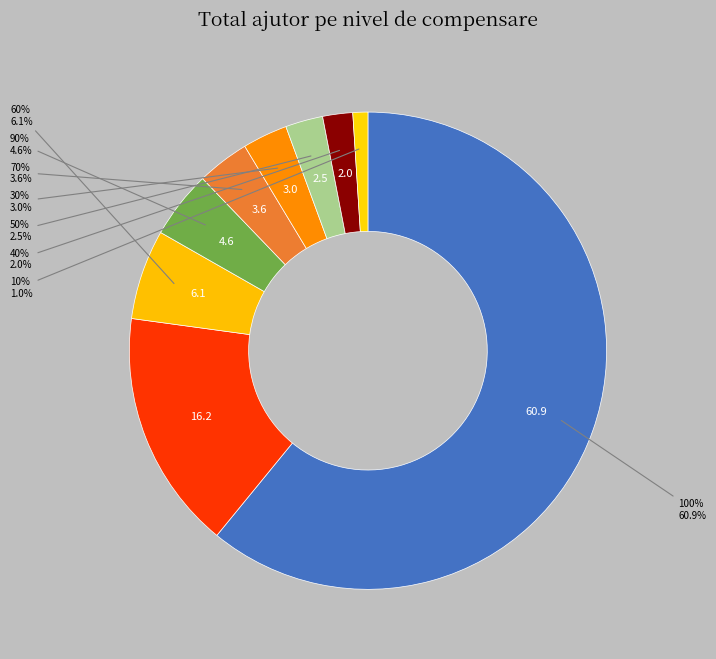

Is there a majority slice in this chart?

Yes